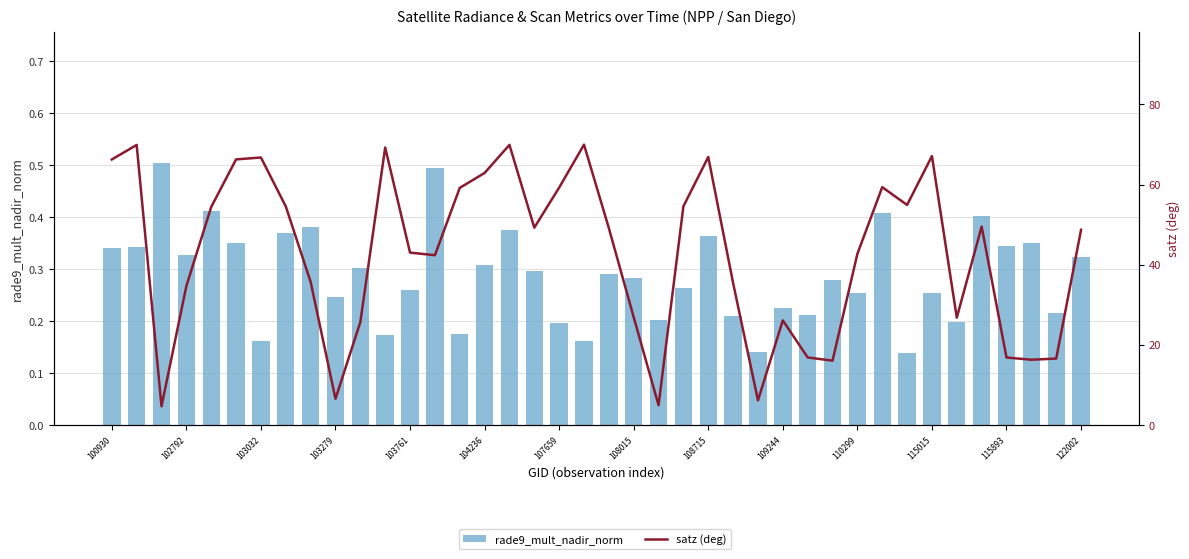

The value of satz (deg) at 29 is 7.0. True or false?

False